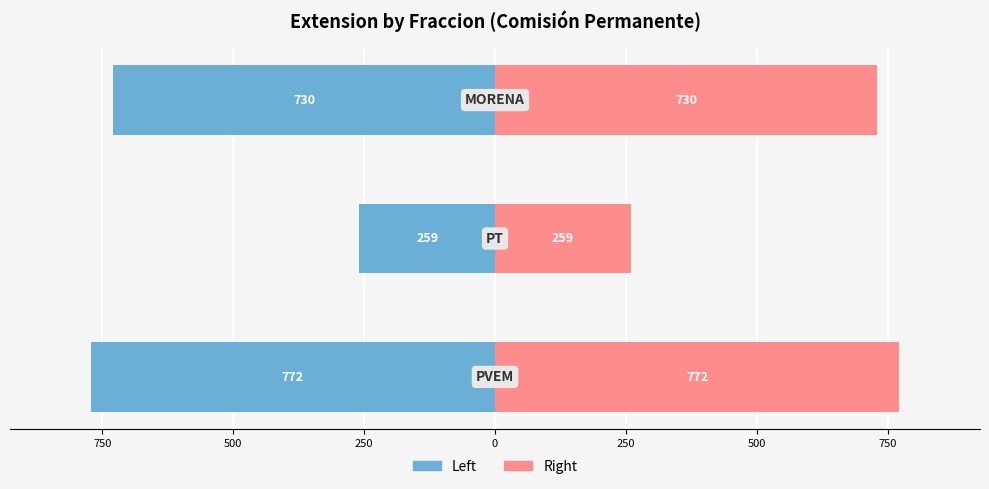

How many bars are there in total?

6